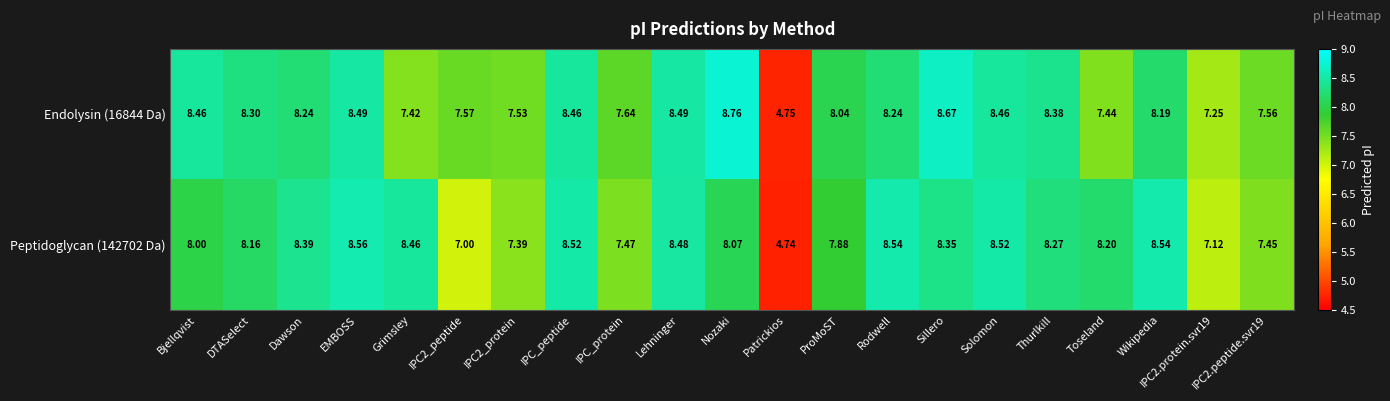

How many series are shown in this chart?

2